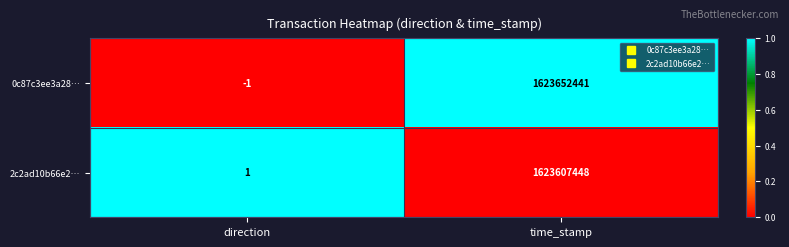

Between direction and time_stamp, which series saw the biggest shift?

0c87c3ee3a28…